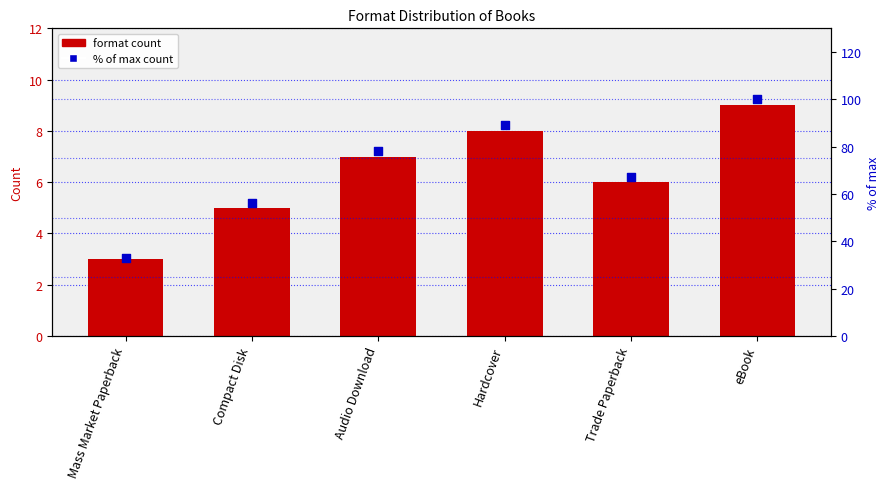

What is the total value across all series at Audio Download?

85